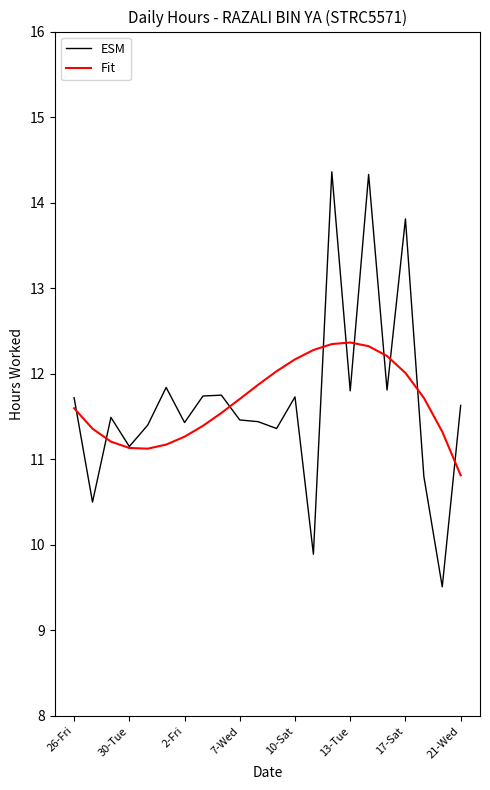

Which series has the largest range (max minus min)?

ESM